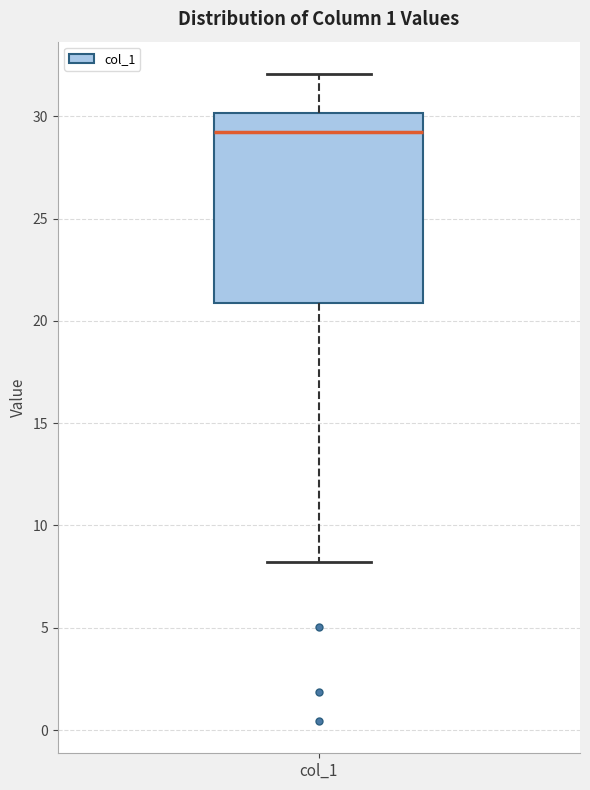

Where does the median line of the box for col_1 sit on the y-axis? The values are not printed on the chart, so give them approximately, as read against the axis.

29